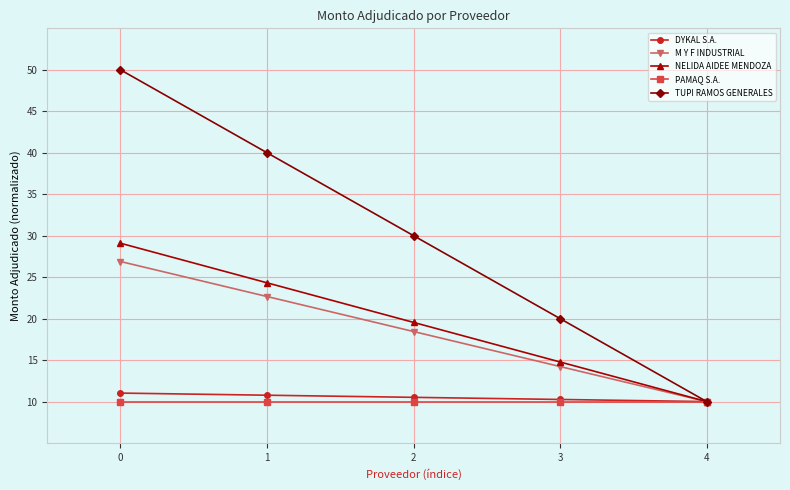

Is it true that M Y F INDUSTRIAL equals 18.4 at 2?

True